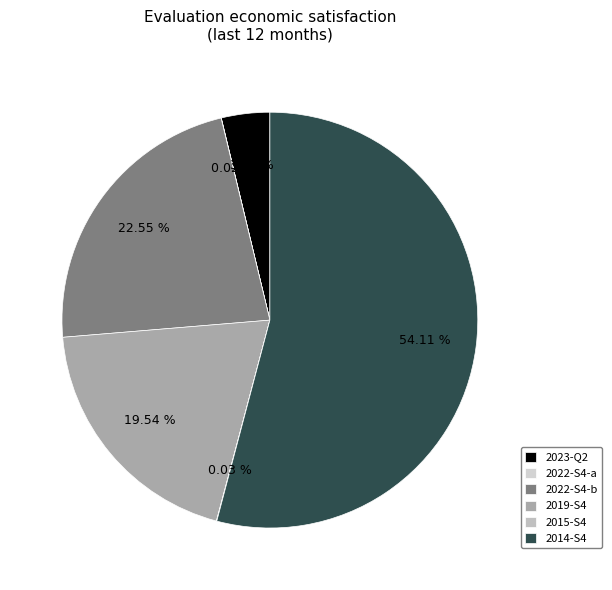

Which category has the biggest portion of the pie?

2014-S4